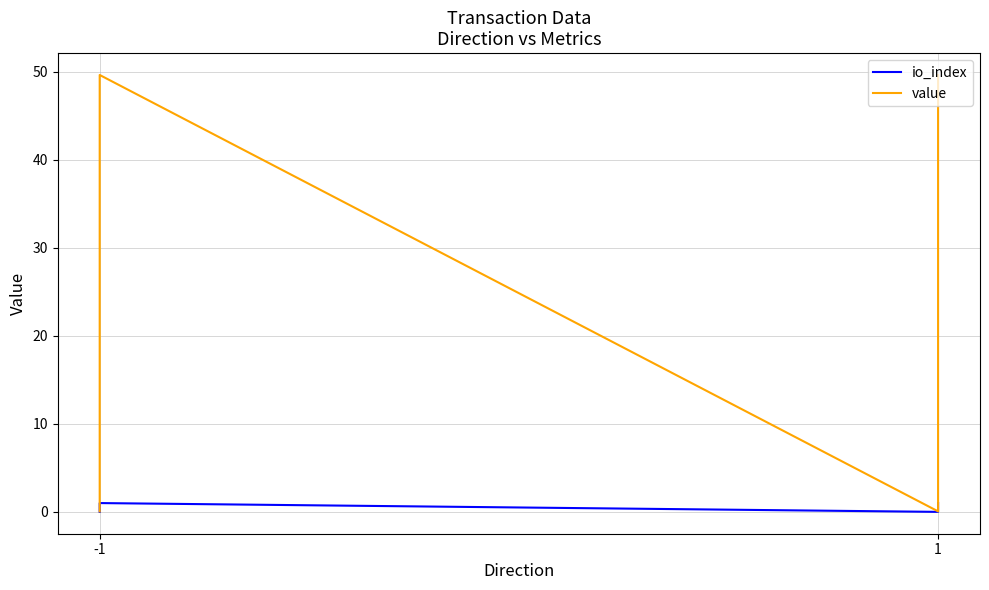

In value, how many points are lower than both neighbors (excluding endpoints)?

1